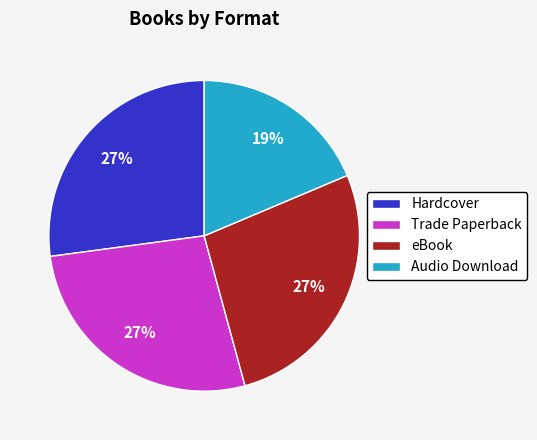

Which category has the smallest portion of the pie?

Audio Download